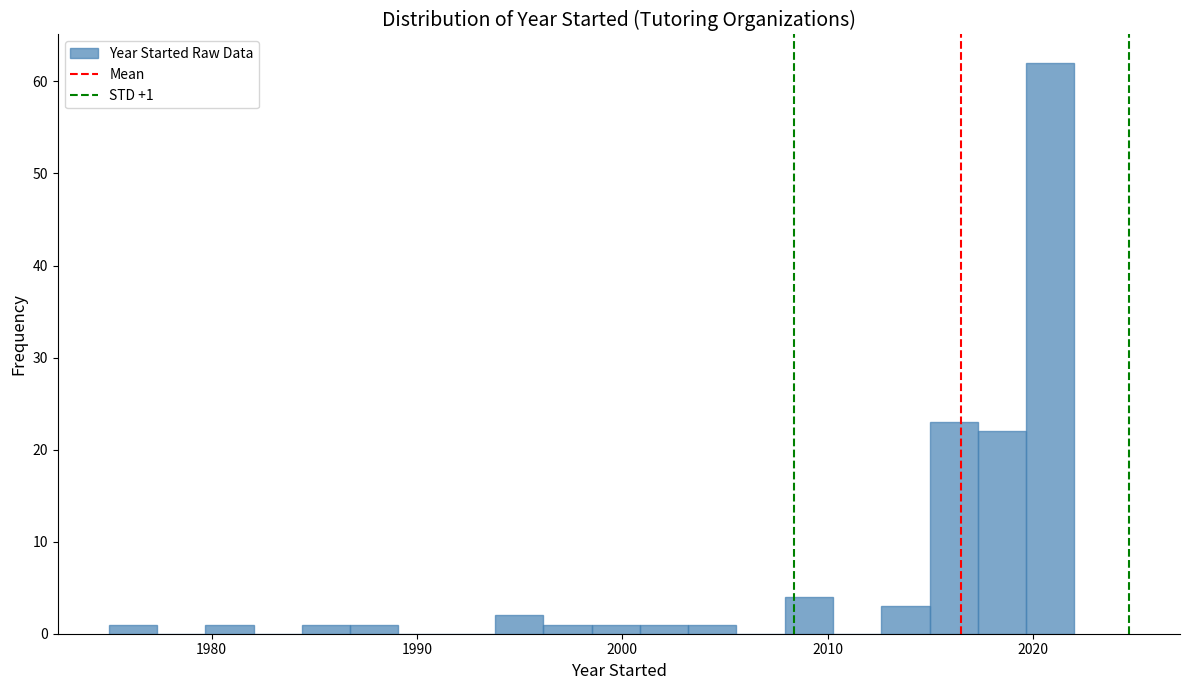

Around what value on the x-axis is the tallest bar? Give the approximate position of its centre, as read against the axis.

2021